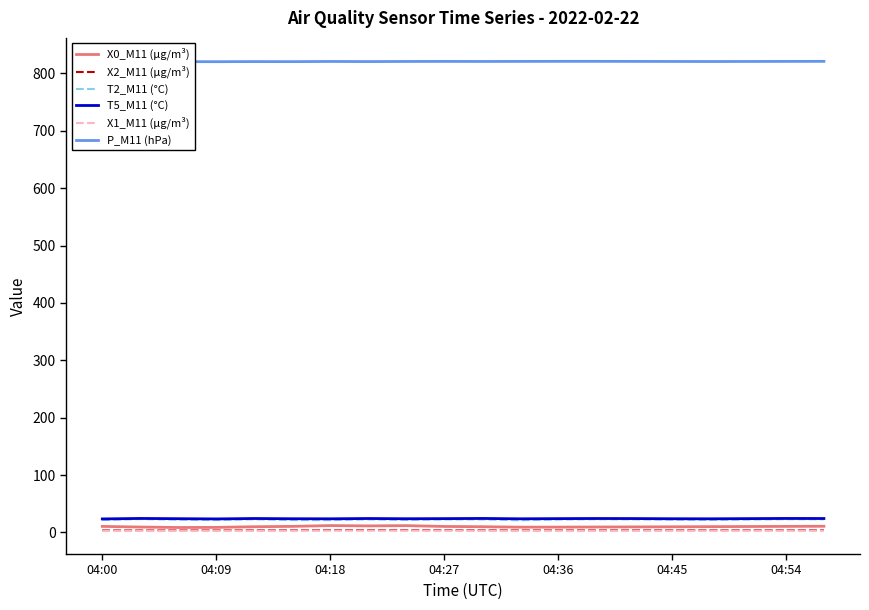

True or false: X0_M11 (μg/m³) and T5_M11 (°C) intersect in this chart.

False